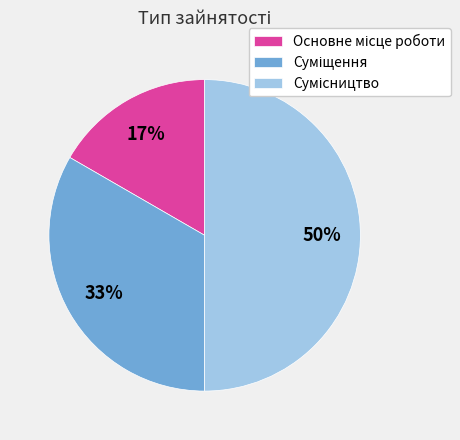

Count the number of slices in the pie.

3